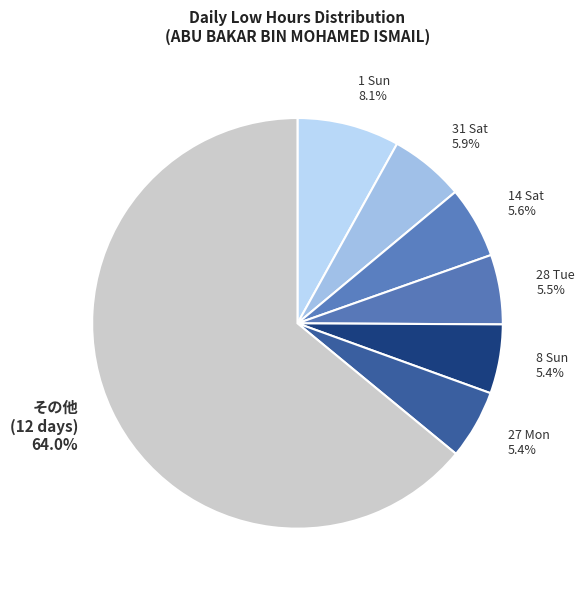

What is the ratio of the value at 27 Mon 5.4% to the value at 1 Sun 8.1%?

0.7